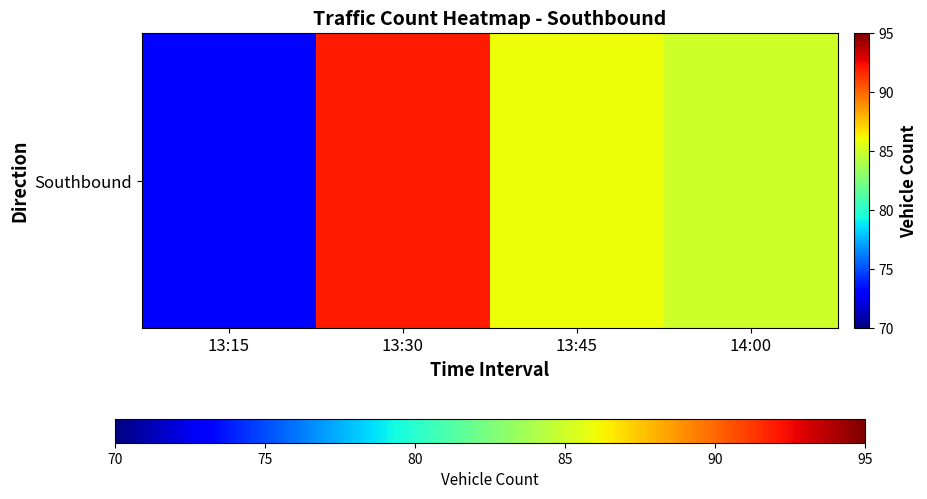

Which label corresponds to the smallest value in the chart?

13:15